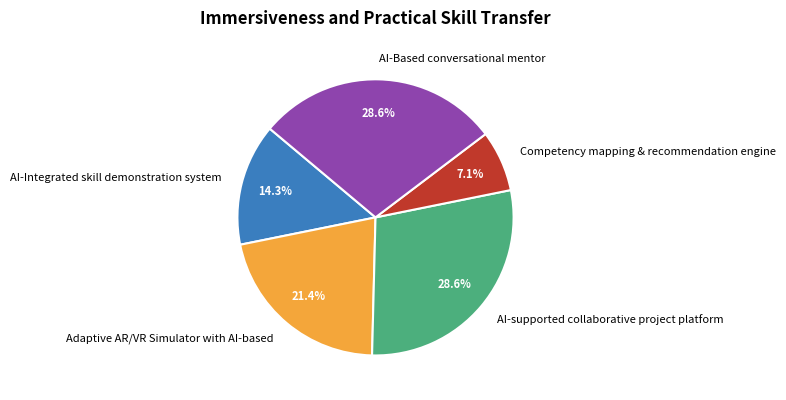

Which has a higher value, Adaptive AR/VR Simulator with AI-based or Competency mapping & recommendation engine?

Adaptive AR/VR Simulator with AI-based